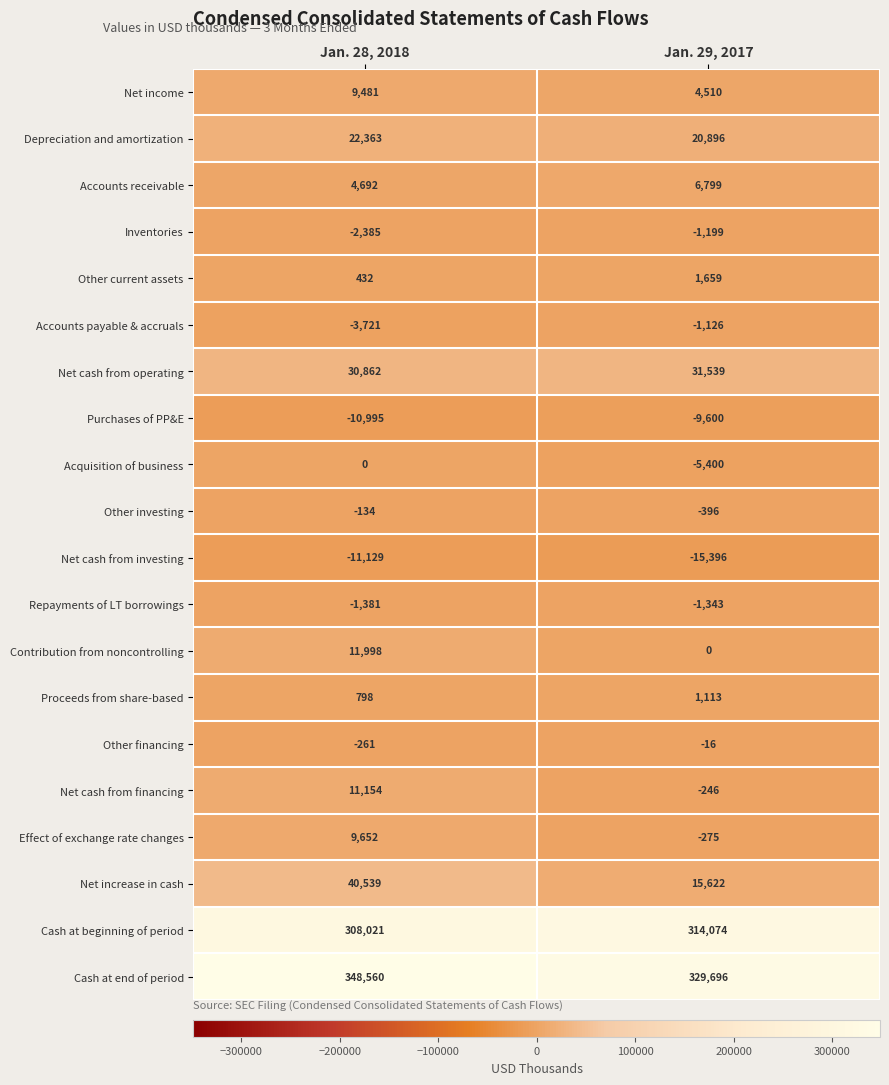

Where is Inventories nearest to the value -1792?

Jan. 28, 2018